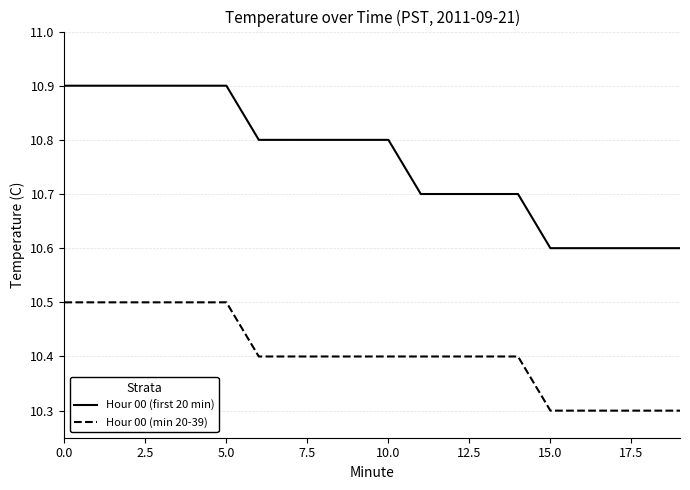

What is the highest value of the Hour 00 (first 20 min) series?

10.9